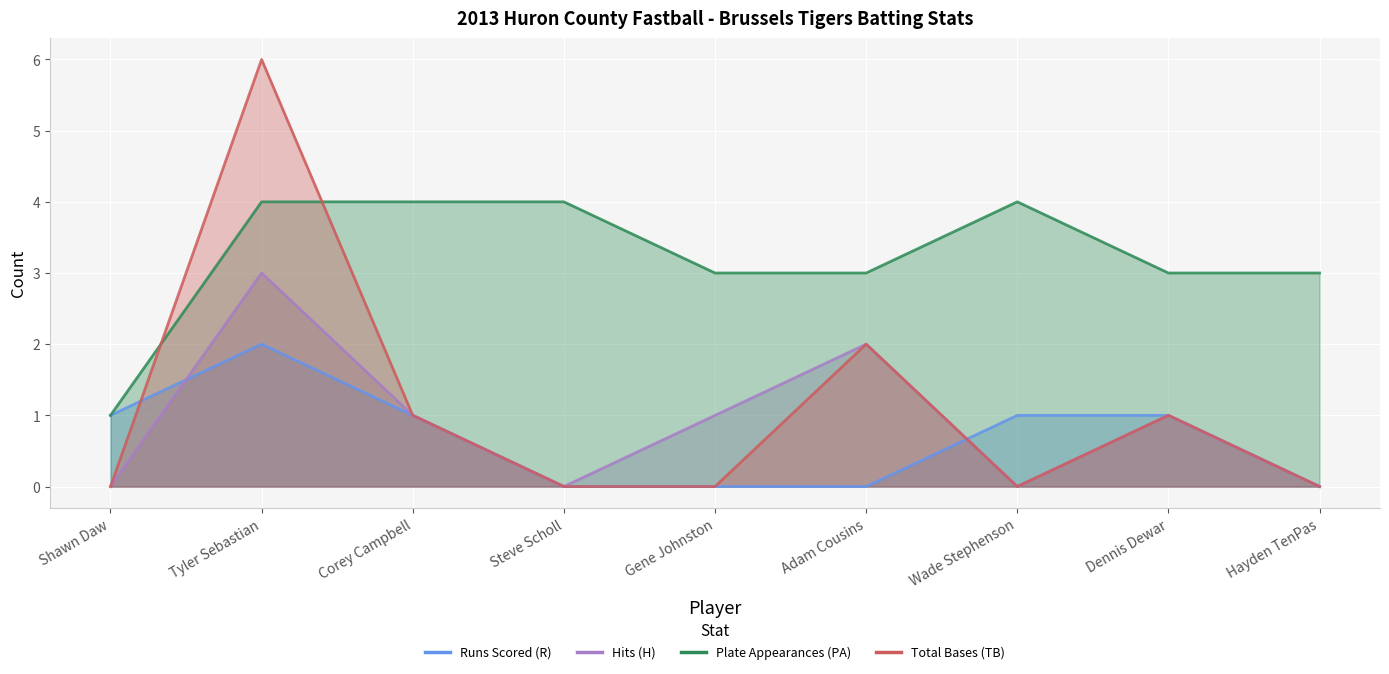

Is it true that Hits (H) equals 4 at Tyler Sebastian?

False